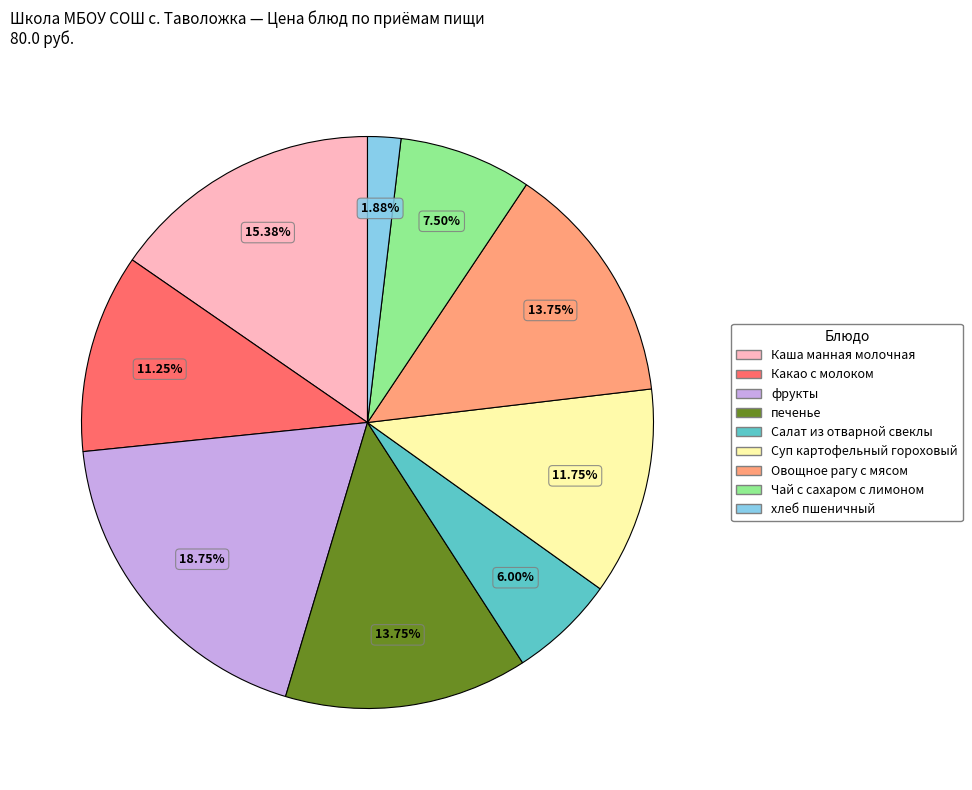

Is the sum of фрукты and Овощное рагу с мясом greater than half?

No